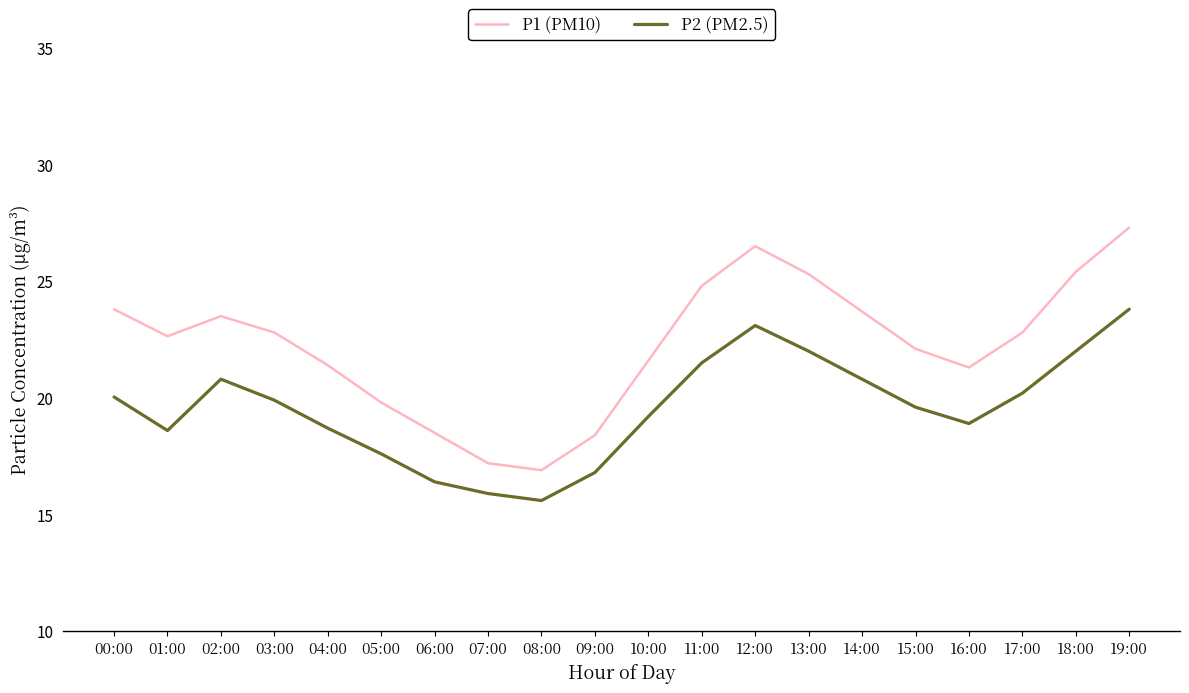

How many values in the P1 (PM10) series are below 22?

8